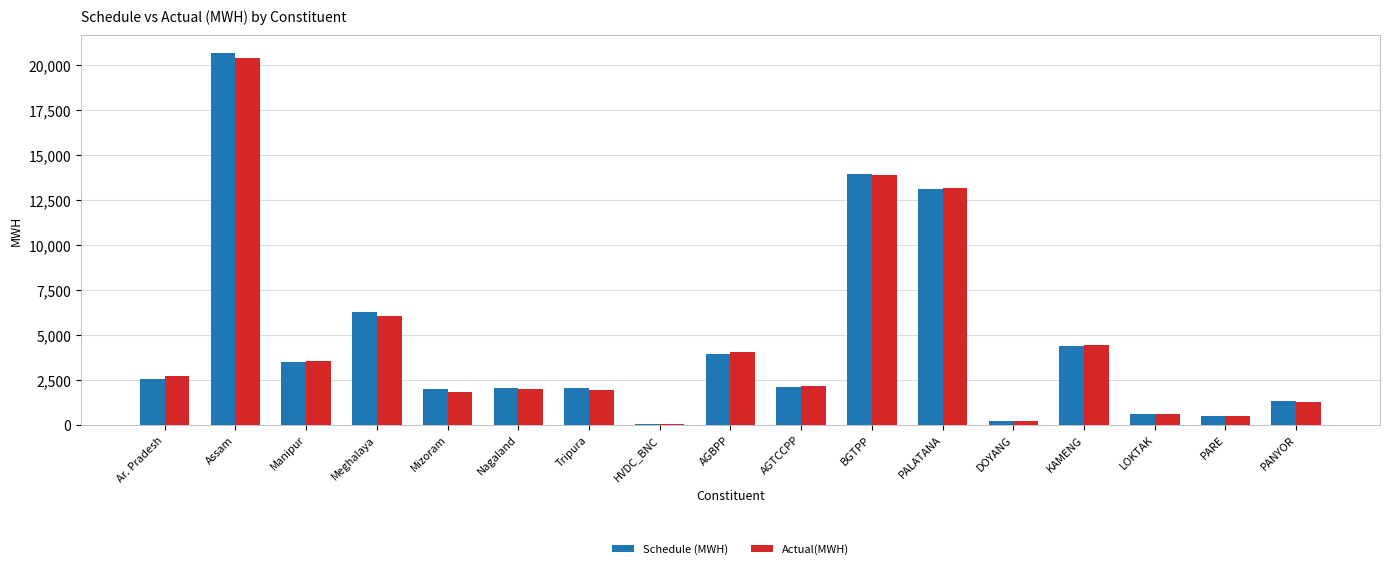

What is the sum of all Schedule (MWH) values?

79010.1